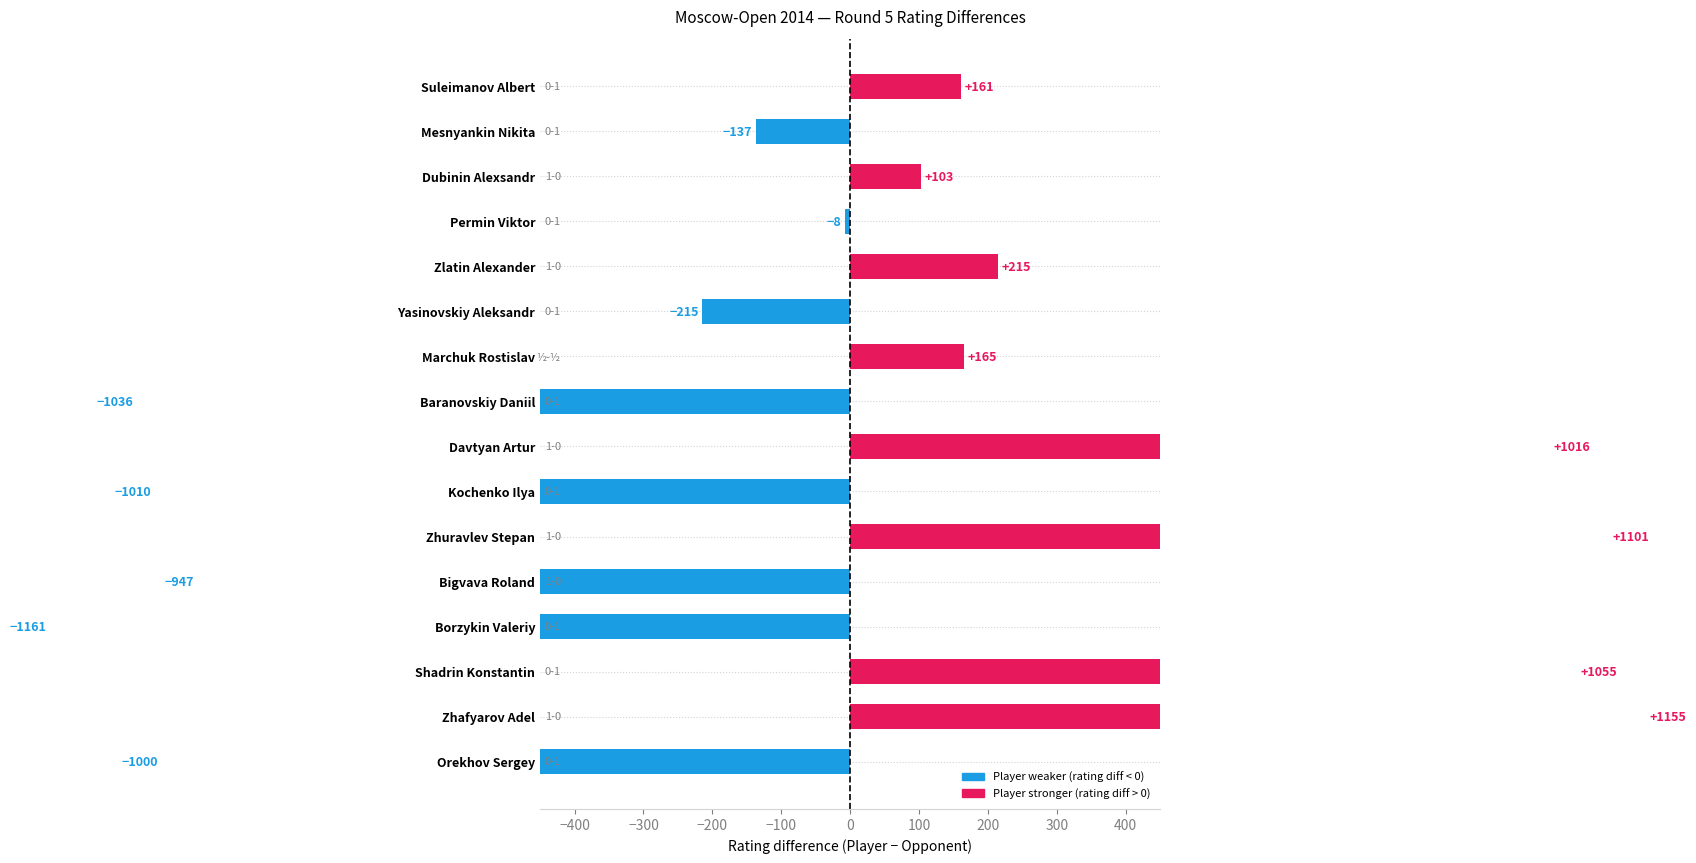

How many distinct data groups are displayed?

2